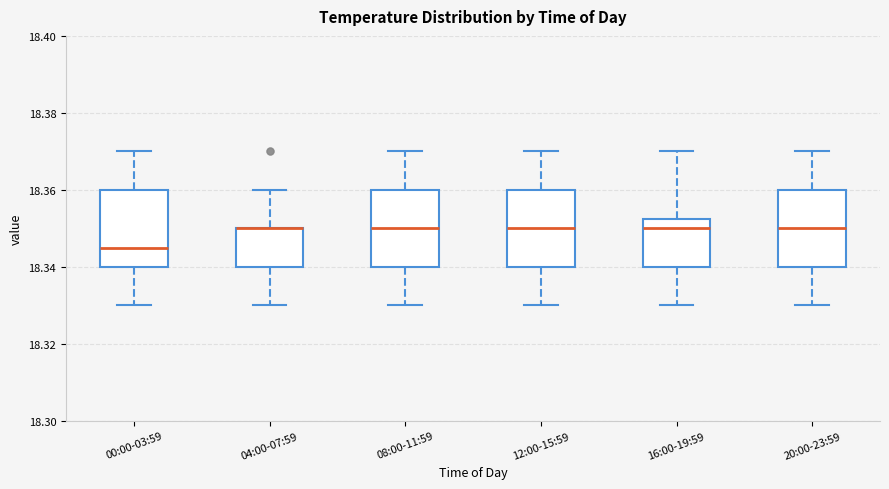

Where does the upper whisker of the box for 12:00-15:59 end on the y-axis? The values are not printed on the chart, so give them approximately, as read against the axis.

18.370